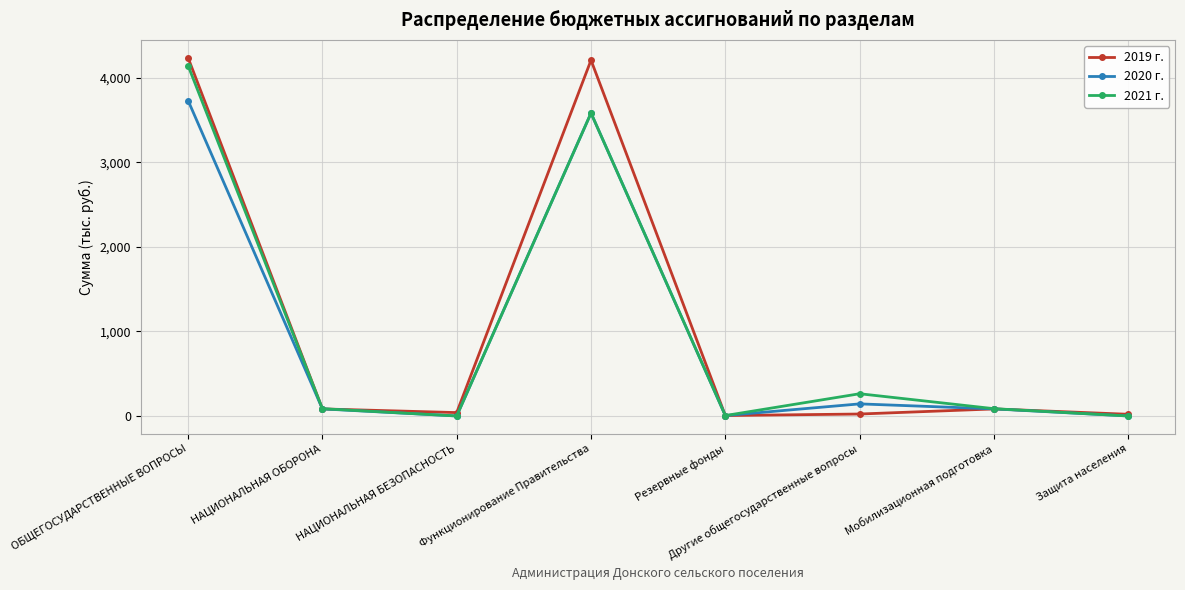

What is the sum of the 2019 г. values at Резервные фонды and НАЦИОНАЛЬНАЯ ОБОРОНА?

88.3